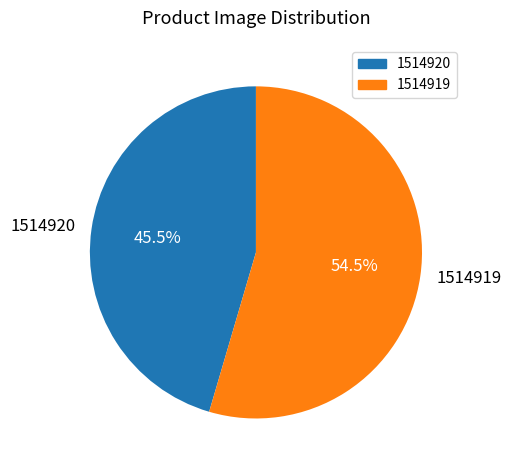

Which slice represents more than half of the pie?

1514919